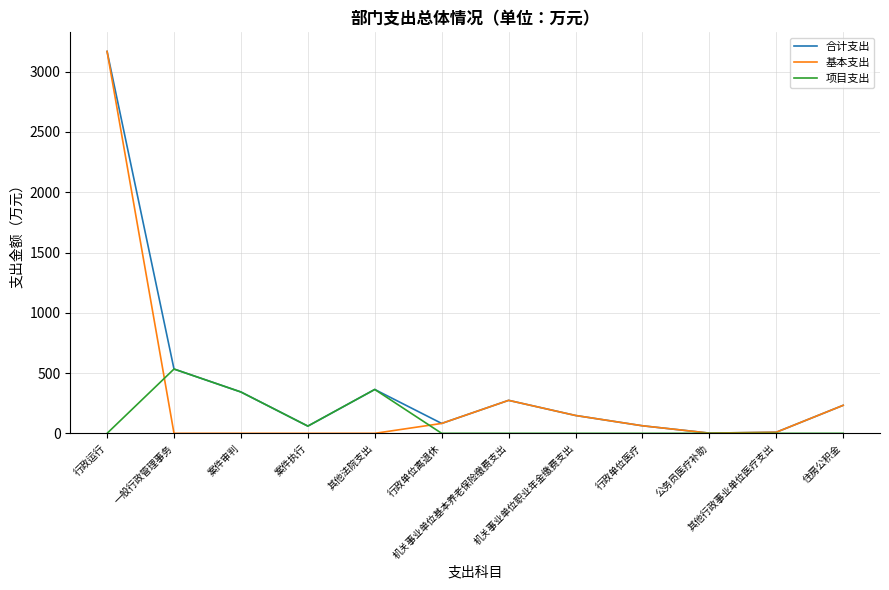

List the series in order of their overall mean, lowest first.

项目支出, 基本支出, 合计支出